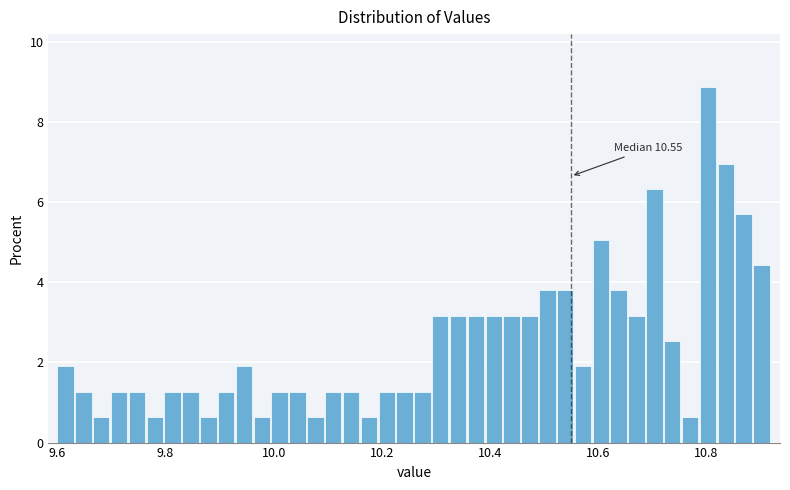

Around what value on the x-axis is the tallest bar? Give the approximate position of its centre, as read against the axis.

10.80